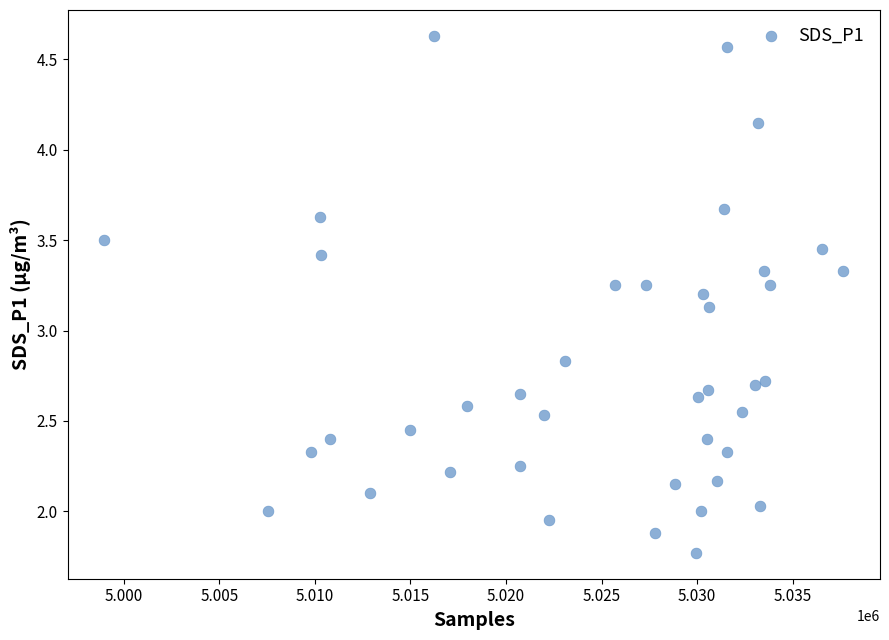

What Y value in the scatter plot is closest to 3?

3.1